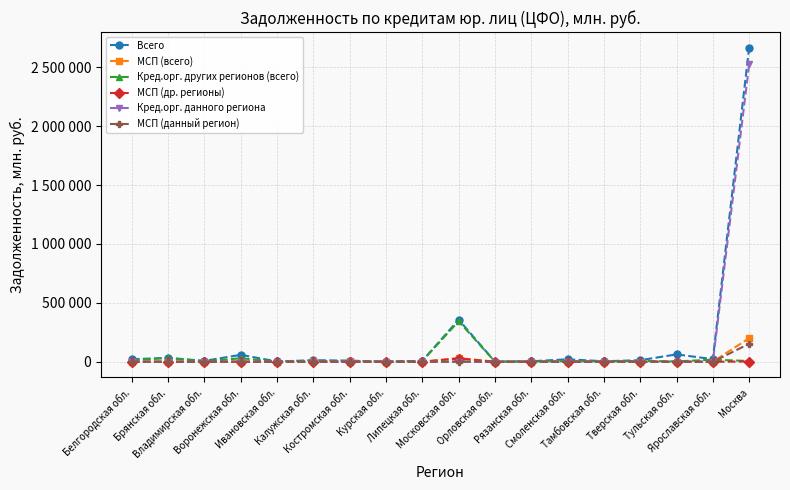

Does the chart have visible grid lines?

Yes